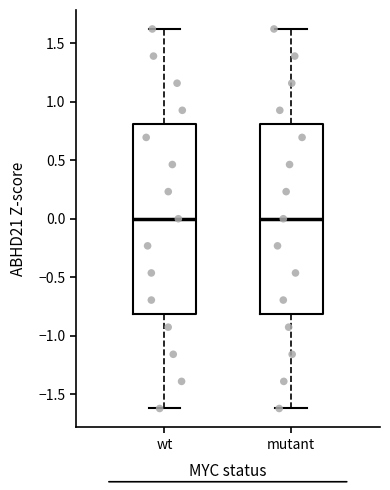

Where does the median line of the box for mutant sit on the y-axis? The values are not printed on the chart, so give them approximately, as read against the axis.

0.0